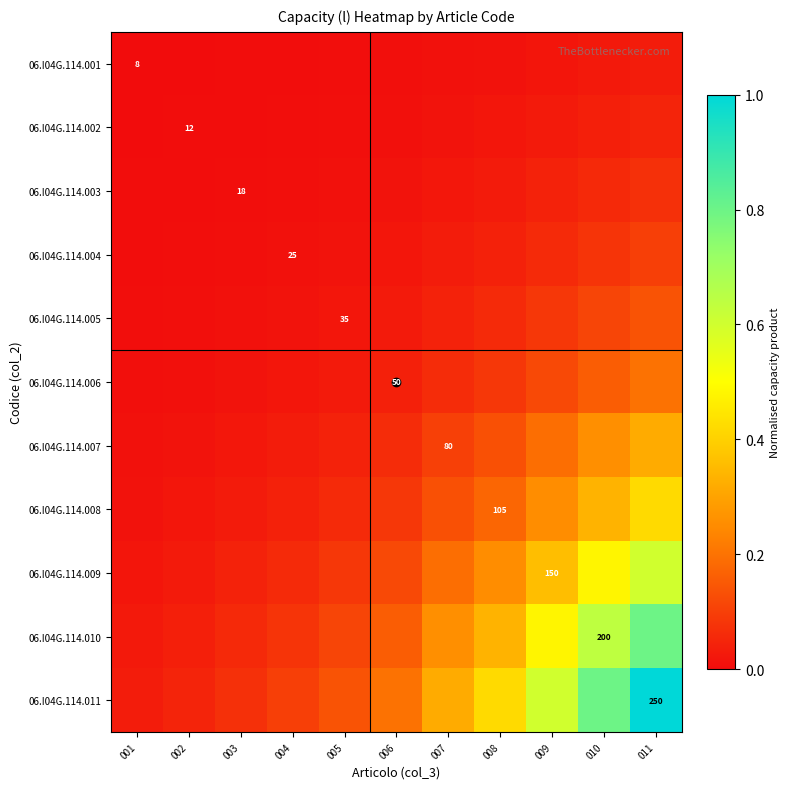

Which series changed the most between 003 and 010?

06.I04G.114.011